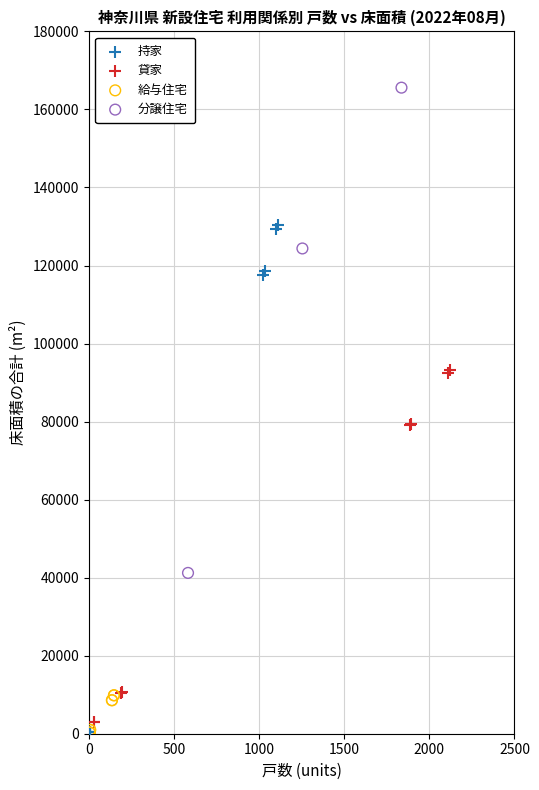

Which series contains the highest Y value?

分譲住宅